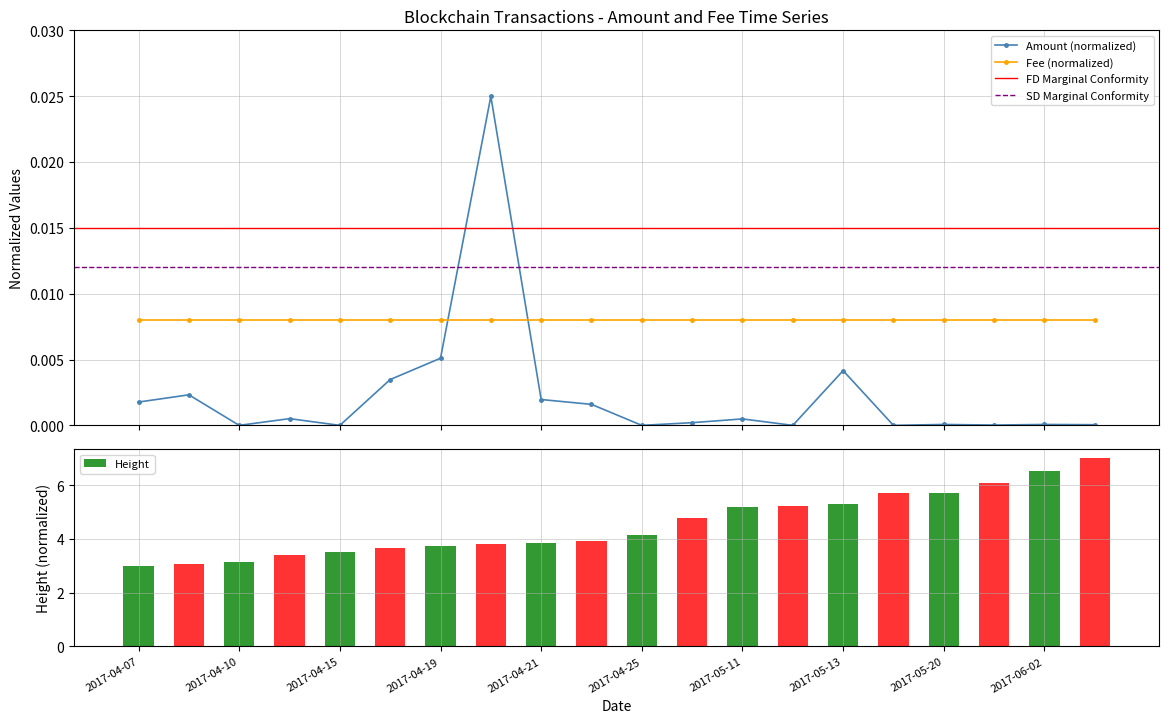

The chart shows a value of 0.0 at 2017-04-09. True or false?

True